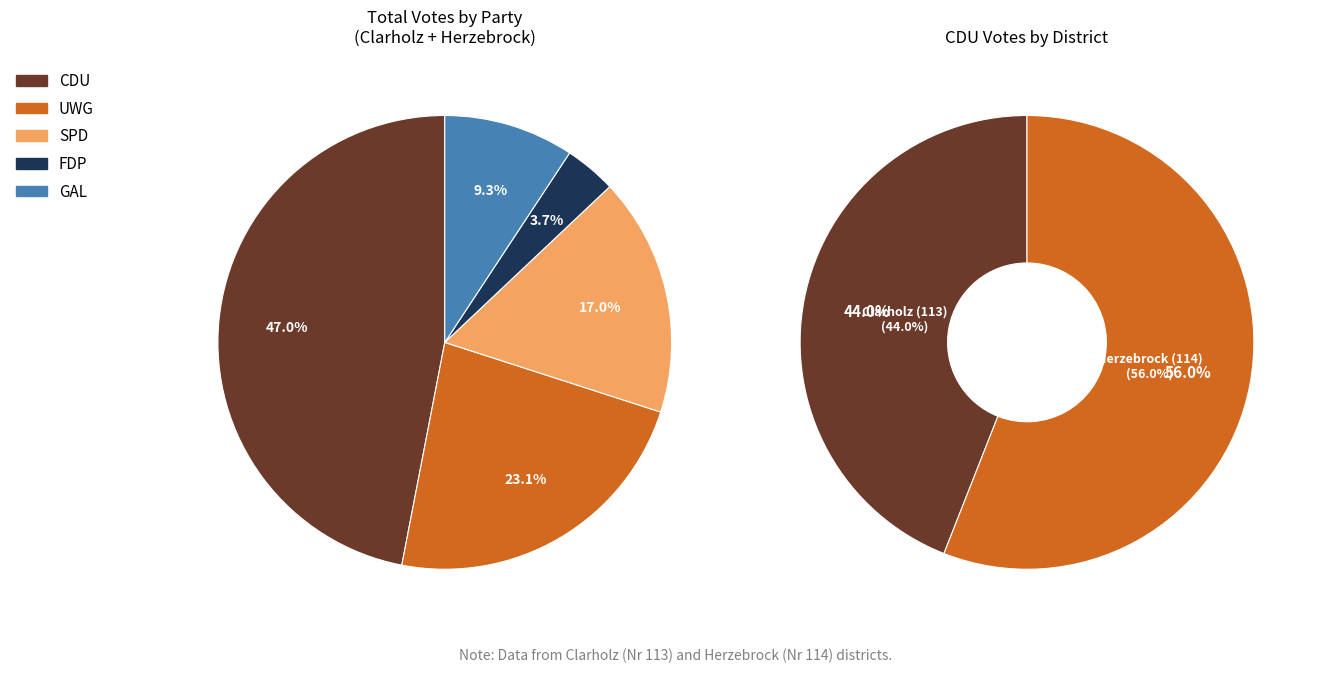

To the nearest percent, what is the average slice percentage?

50%